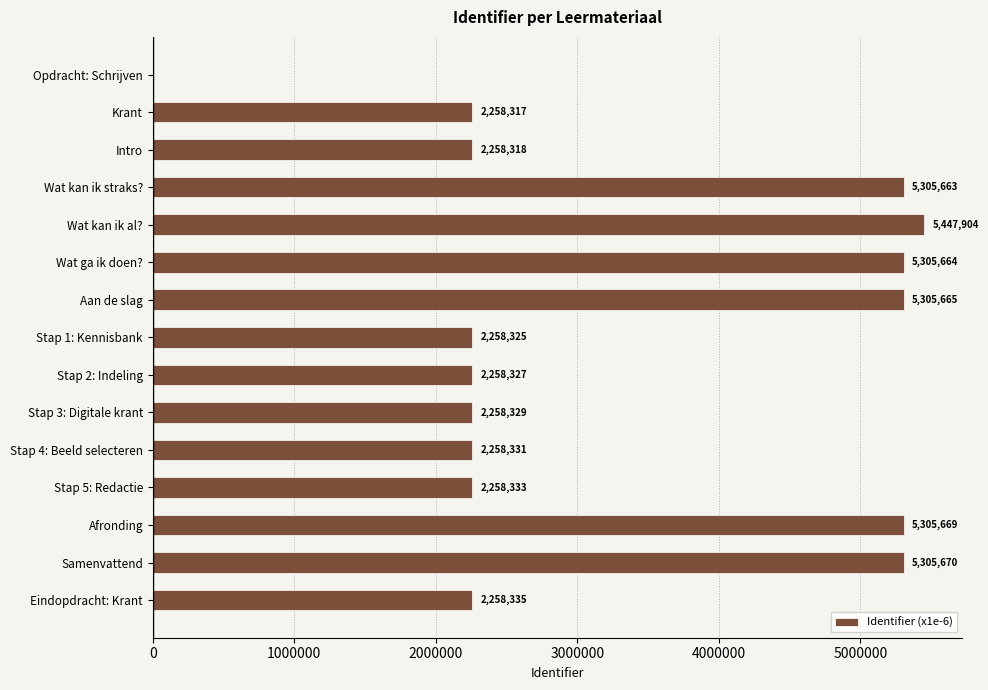

How many positive values are there?

14